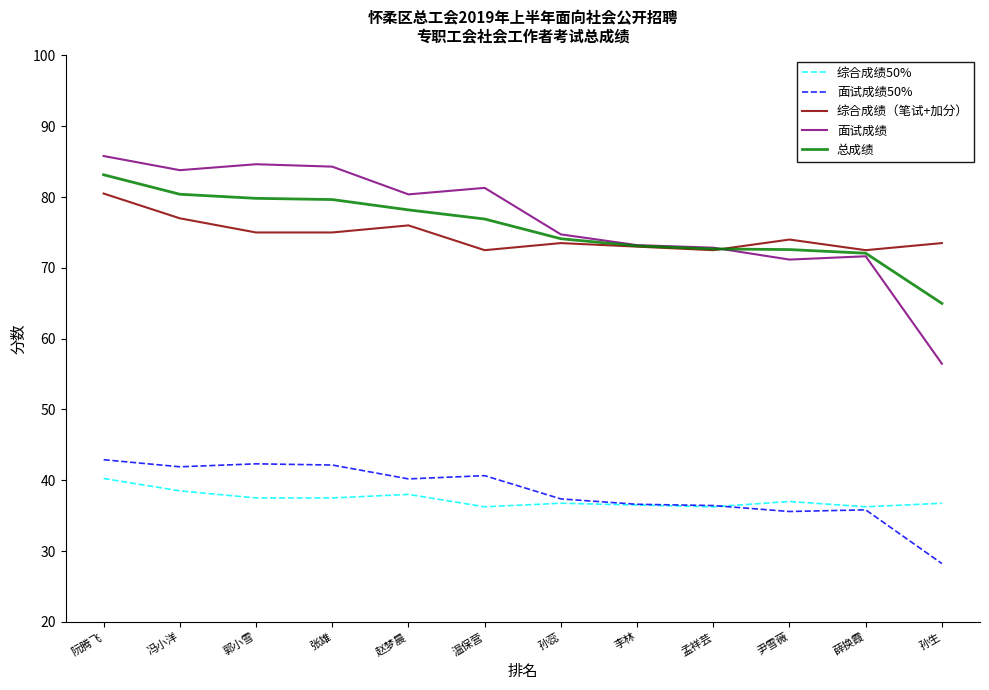

Is it true that 面试成绩 equals 128.7 at 阮腾飞?

False